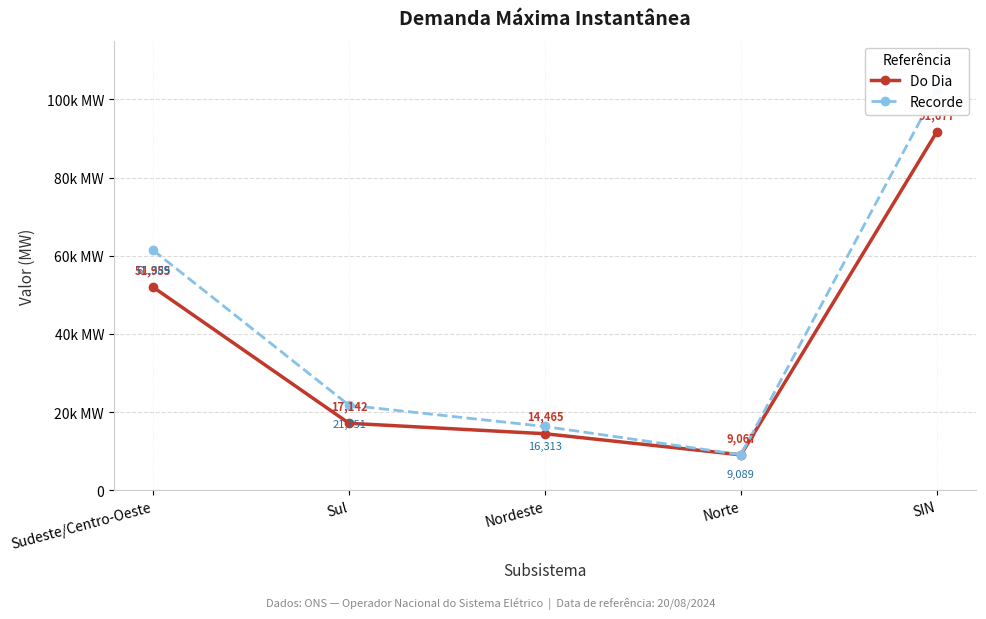

True or false: Do Dia and Recorde intersect in this chart.

False